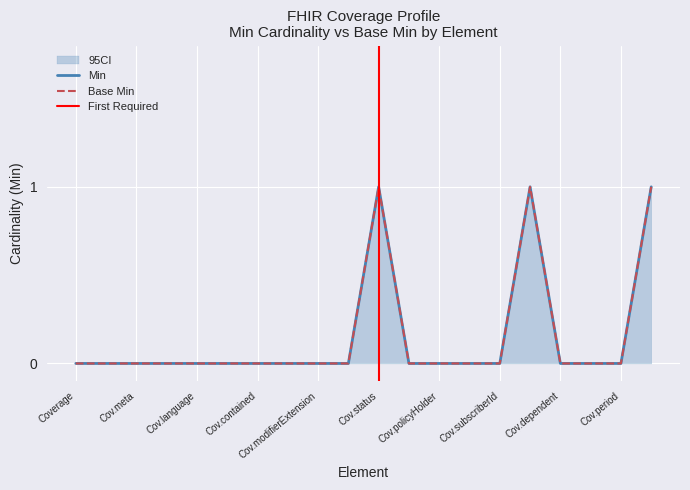

How many distinct data groups are displayed?

2